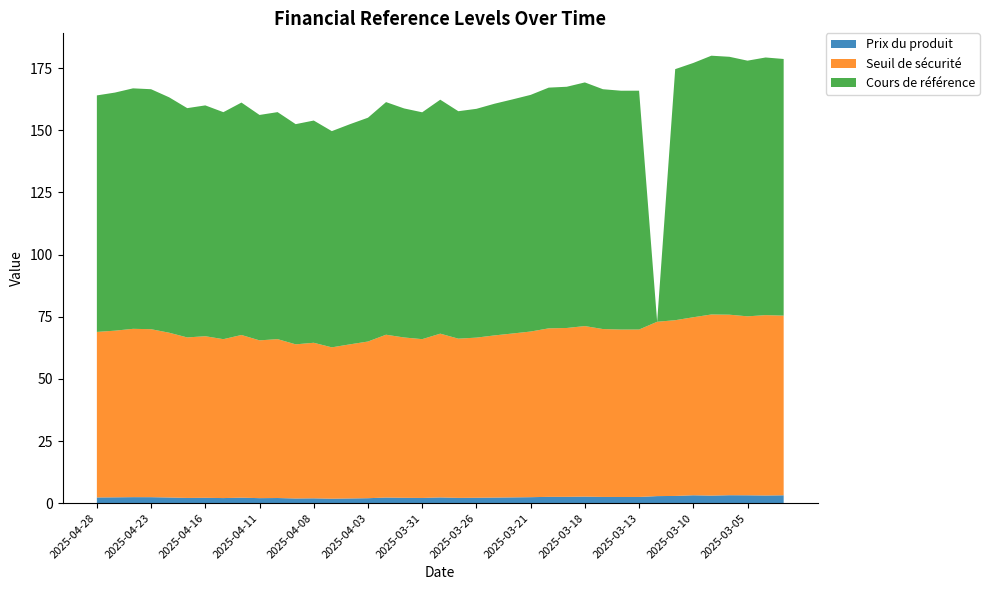

Reading left to right, extract all data points from this chart.

Prix du produit: 2025-04-28=2.3	2025-04-25=2.4	2025-04-24=2.4	2025-04-23=2.4	2025-04-22=2.3	2025-04-17=2.1	2025-04-16=2.2	2025-04-15=2.0	2025-04-14=2.2	2025-04-11=2.0	2025-04-10=2.1	2025-04-09=1.9	2025-04-08=1.9	2025-04-07=1.8	2025-04-04=1.9	2025-04-03=2.0	2025-04-02=2.3	2025-04-01=2.2	2025-03-31=2.1	2025-03-28=2.3	2025-03-27=2.1	2025-03-26=2.2	2025-03-25=2.2	2025-03-24=2.3	2025-03-21=2.4	2025-03-20=2.5	2025-03-19=2.5	2025-03-18=2.6	2025-03-17=2.5	2025-03-14=2.5	2025-03-13=2.5	2025-03-12=2.8	2025-03-11=2.9	2025-03-10=3.2	2025-03-07=3.0	2025-03-06=3.2	2025-03-05=3.2	2025-03-04=3.1	2025-03-03=3.2
Seuil de sécurité: 2025-04-28=66.6	2025-04-25=67.0	2025-04-24=67.7	2025-04-23=67.6	2025-04-22=66.3	2025-04-17=64.6	2025-04-16=65.0	2025-04-15=63.9	2025-04-14=65.5	2025-04-11=63.5	2025-04-10=63.9	2025-04-09=62.0	2025-04-08=62.6	2025-04-07=60.9	2025-04-04=62.0	2025-04-03=63.0	2025-04-02=65.5	2025-04-01=64.5	2025-03-31=63.9	2025-03-28=65.9	2025-03-27=64.0	2025-03-26=64.4	2025-03-25=65.2	2025-03-24=65.9	2025-03-21=66.6	2025-03-20=67.8	2025-03-19=67.9	2025-03-18=68.6	2025-03-17=67.5	2025-03-14=67.4	2025-03-13=67.4	2025-03-12=70.1	2025-03-11=70.7	2025-03-10=71.6	2025-03-07=72.9	2025-03-06=72.6	2025-03-05=72.0	2025-03-04=72.6	2025-03-03=72.3
Cours de référence: 2025-04-28=95.1	2025-04-25=95.8	2025-04-24=96.7	2025-04-23=96.5	2025-04-22=94.7	2025-04-17=92.2	2025-04-16=92.9	2025-04-15=91.3	2025-04-14=93.5	2025-04-11=90.7	2025-04-10=91.3	2025-04-09=88.6	2025-04-08=89.4	2025-04-07=87.0	2025-04-04=88.6	2025-04-03=90.0	2025-04-02=93.6	2025-04-01=92.1	2025-03-31=91.3	2025-03-28=94.1	2025-03-27=91.5	2025-03-26=92.0	2025-03-25=93.2	2025-03-24=94.2	2025-03-21=95.2	2025-03-20=96.8	2025-03-19=97.0	2025-03-18=98.0	2025-03-17=96.5	2025-03-14=96.1	2025-03-13=96.1	2025-03-12=0.0	2025-03-11=101.0	2025-03-10=102.3	2025-03-07=104.1	2025-03-06=103.8	2025-03-05=102.8	2025-03-04=103.7	2025-03-03=103.2